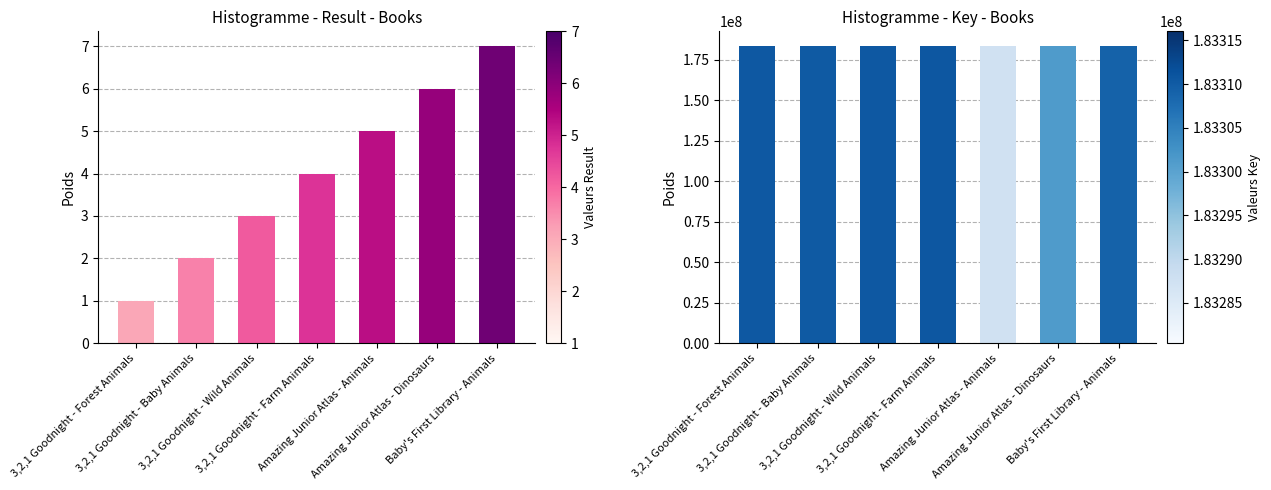

What position from the left is 3,2,1 Goodnight - Farm Animals?

4